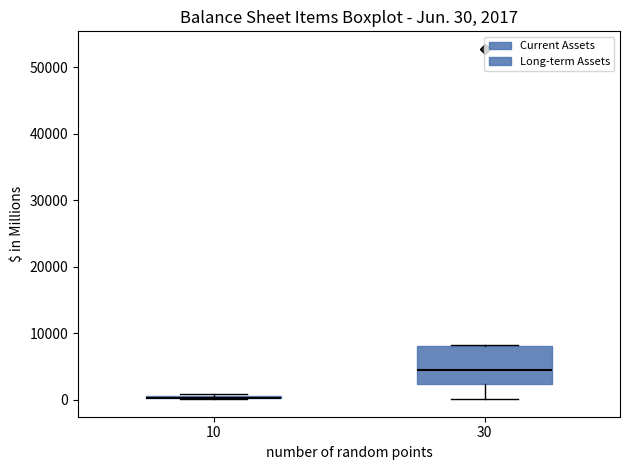

Comparing the boxes themselves (not the whiskers), which one is the tallest?

30